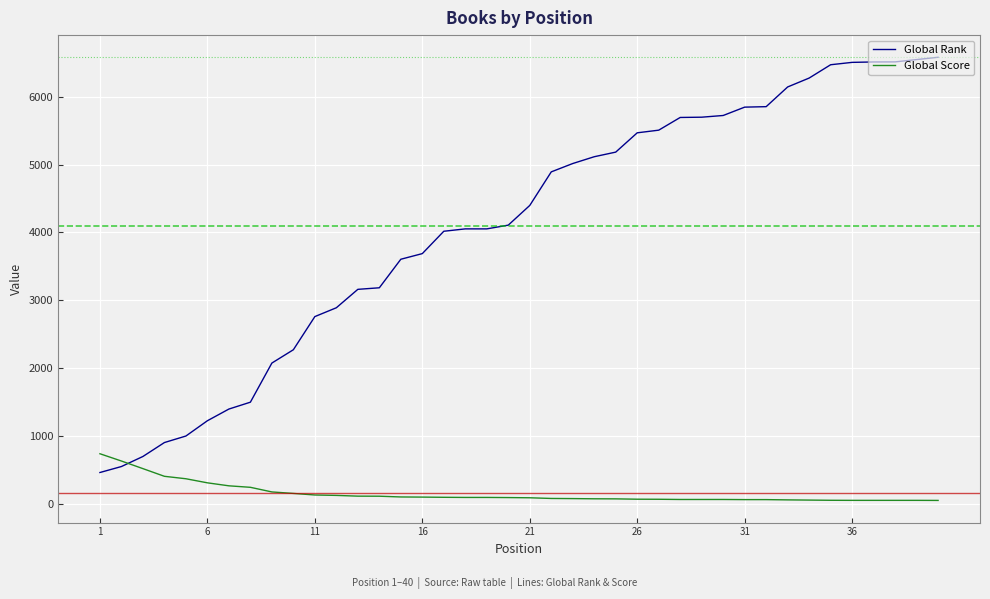

What is the maximum value for Global Score?

743